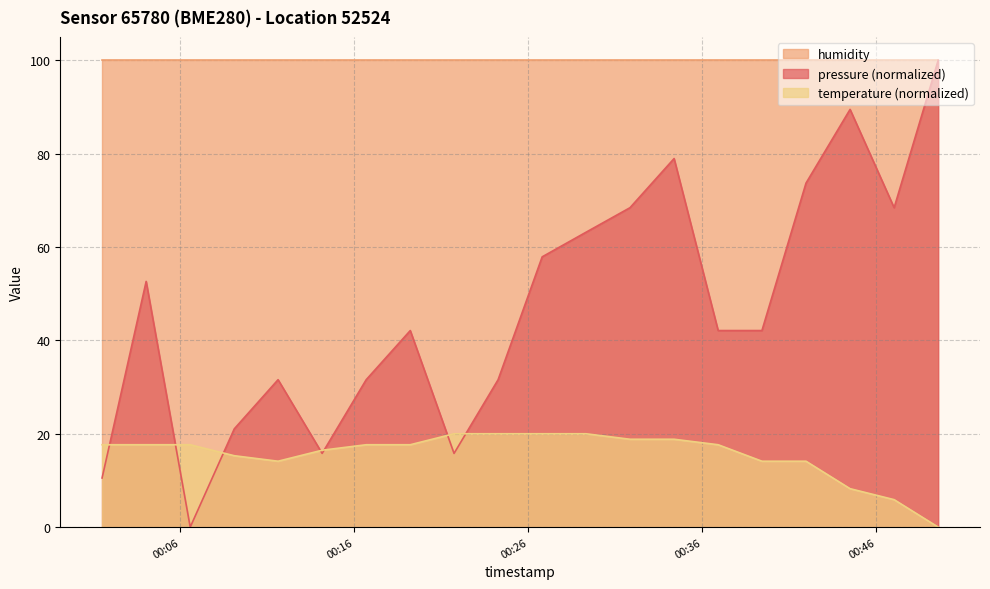

What value does the temperature series have at 2023-03-16T00:41:58?

14.1